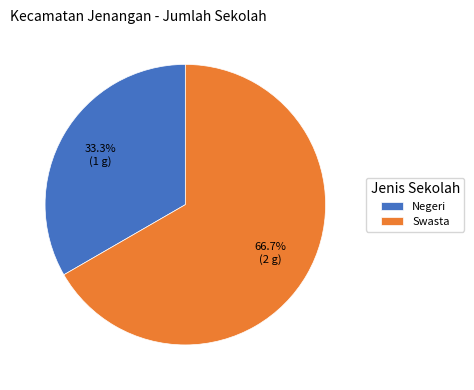

Is the sum of Swasta and Negeri greater than half?

Yes